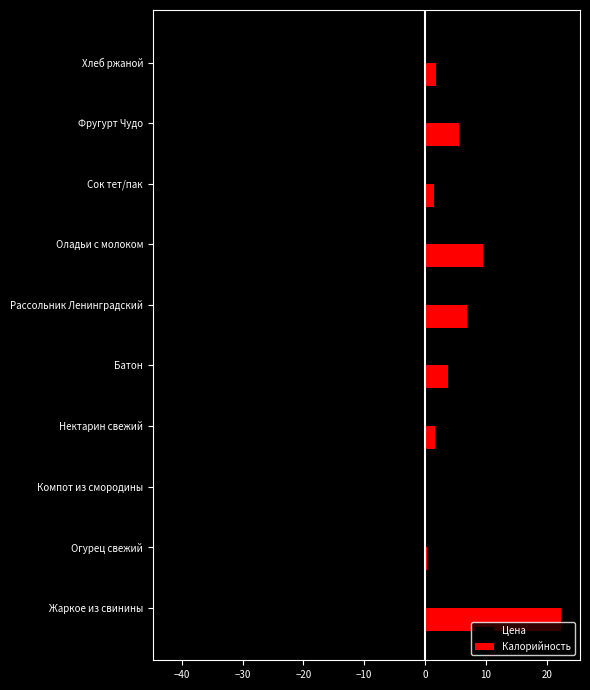

Is it true that Калорийность equals 1.7 at Нектарин свежий?

True